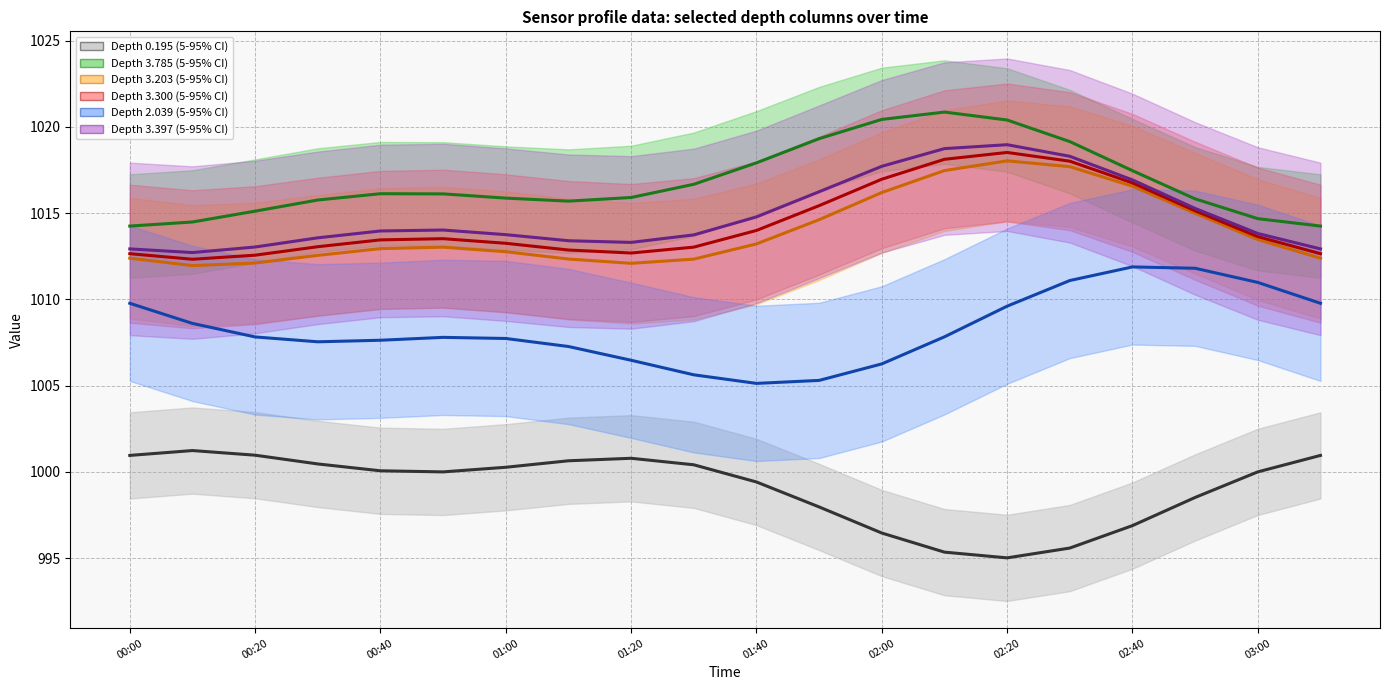

Reading right to left, what are all the values shown in this chart?

Column 0.195 (5-95% CI): 1001.0	1000.0	998.5	996.9	995.6	995.0	995.3	996.5	998.0	999.4	1000.4	1000.8	1000.6	1000.3	1000.0	1000.1	1000.5	1001.0	1001.2	1001.0
Column 3.785 (5-95% CI): 1014.3	1014.7	1015.8	1017.5	1019.1	1020.4	1020.9	1020.4	1019.3	1017.9	1016.7	1015.9	1015.7	1015.9	1016.1	1016.1	1015.8	1015.1	1014.5	1014.3
Column 3.203 (5-95% CI): 1012.4	1013.5	1015.0	1016.6	1017.7	1018.0	1017.5	1016.2	1014.6	1013.2	1012.3	1012.1	1012.3	1012.8	1013.0	1012.9	1012.6	1012.1	1012.0	1012.4
Column 3.300 (5-95% CI): 1012.6	1013.6	1015.1	1016.8	1018.0	1018.5	1018.1	1017.0	1015.4	1014.0	1013.0	1012.7	1012.9	1013.3	1013.5	1013.5	1013.1	1012.6	1012.3	1012.6
Column 2.039 (5-95% CI): 1009.8	1011.0	1011.8	1011.9	1011.1	1009.6	1007.8	1006.3	1005.3	1005.1	1005.6	1006.5	1007.3	1007.7	1007.8	1007.6	1007.5	1007.8	1008.6	1009.8
Column 3.397 (5-95% CI): 1012.9	1013.8	1015.3	1016.9	1018.3	1019.0	1018.7	1017.7	1016.2	1014.8	1013.7	1013.3	1013.4	1013.8	1014.0	1014.0	1013.6	1013.0	1012.7	1012.9